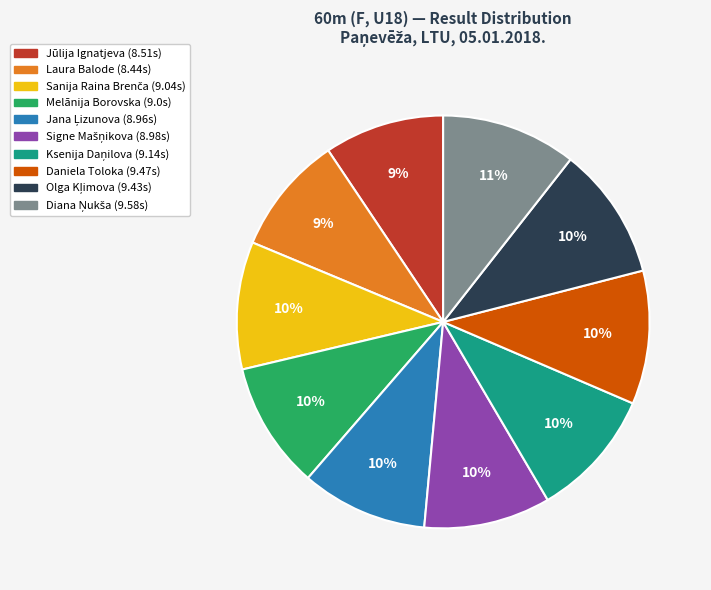

True or false: Laura Balode accounts for 9% of the total.

True